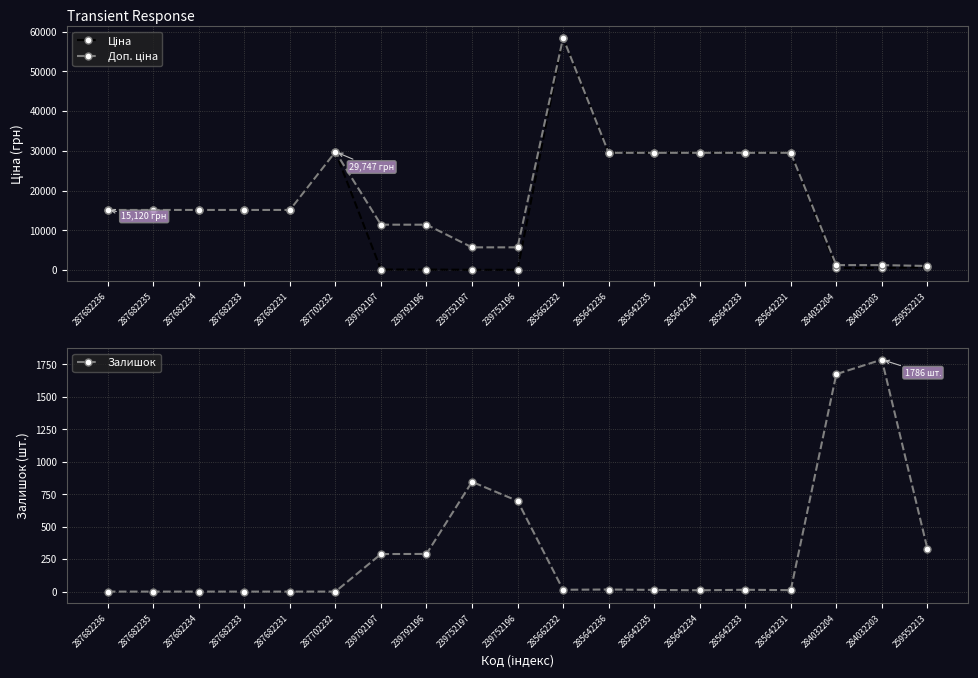

How many data points in Доп. ціна are less than 15120?

7